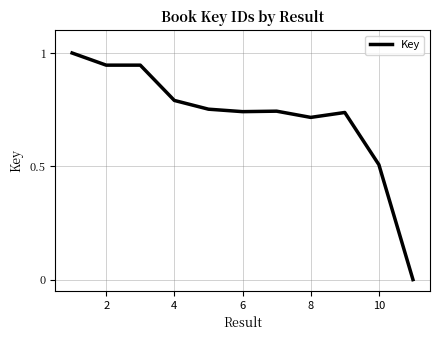

What is the difference between the maximum and minimum values?

1.0